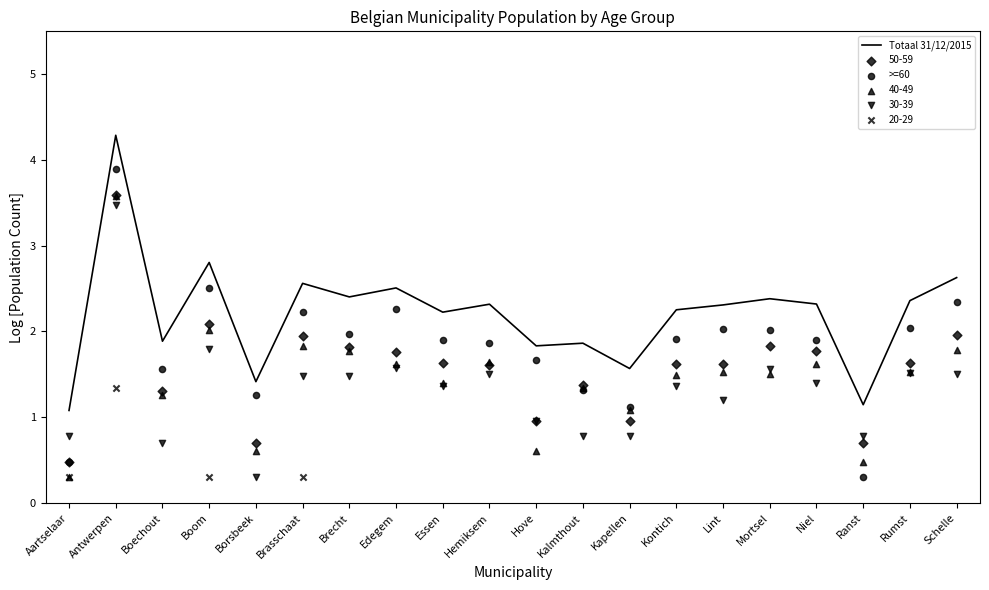

Which series reaches the maximum Y coordinate?

Totaal 31/12/2015